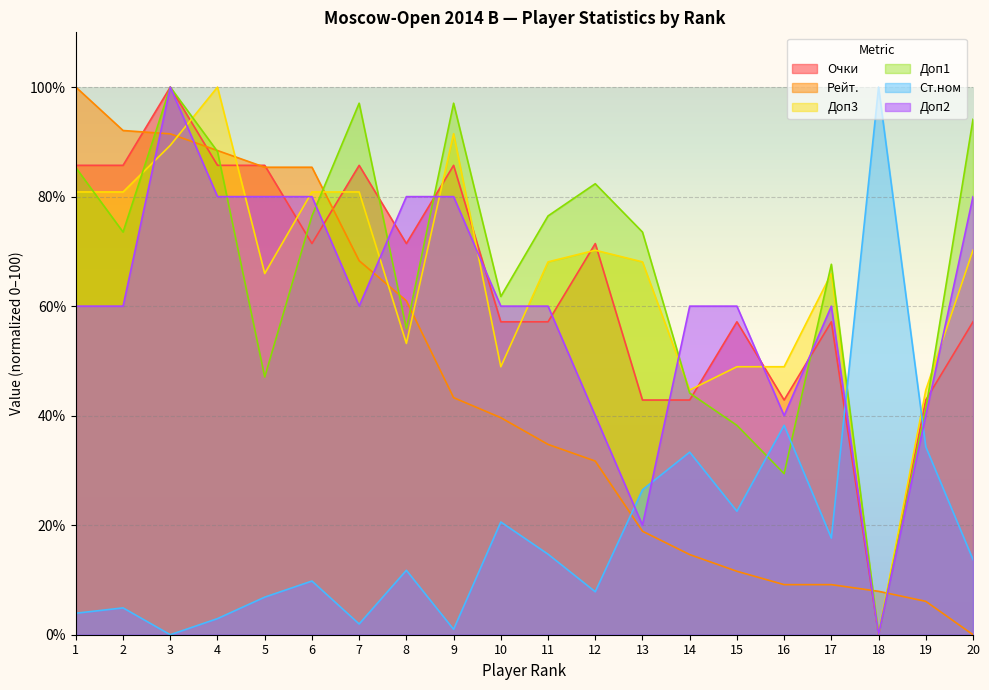

What is the maximum value for Очки?

100.0